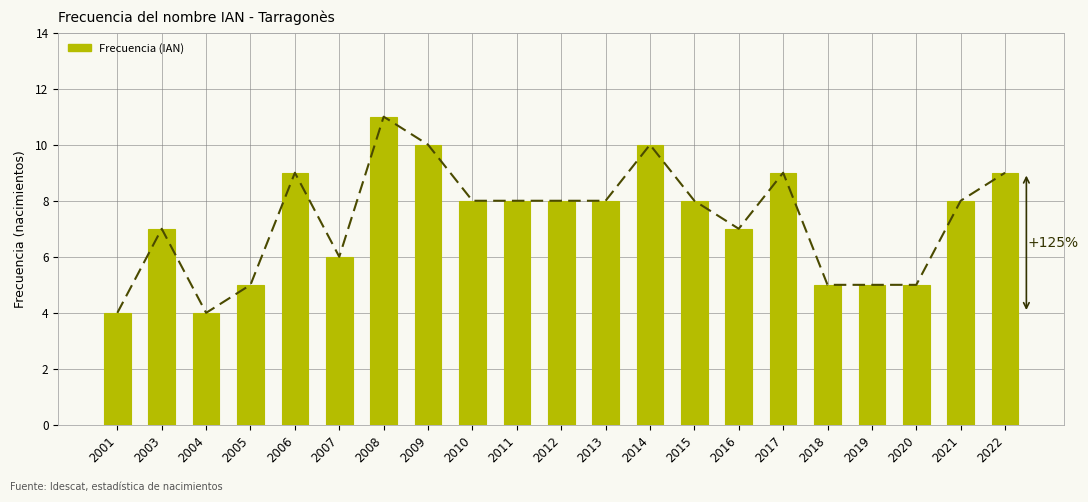

At which label does the data first exceed 8?

2006